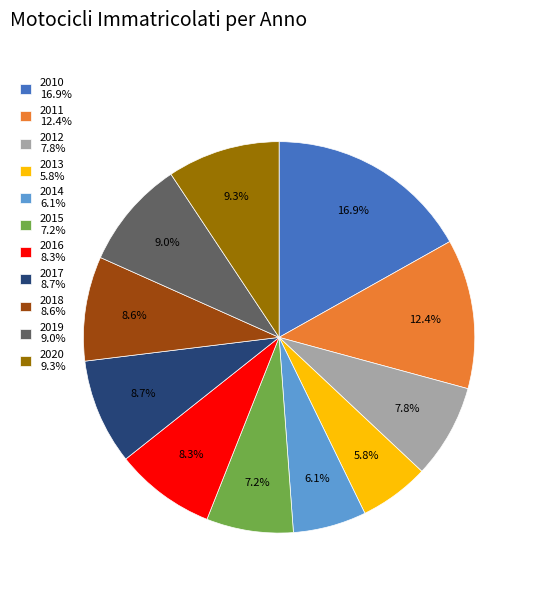

How many slices are in this pie chart?

11